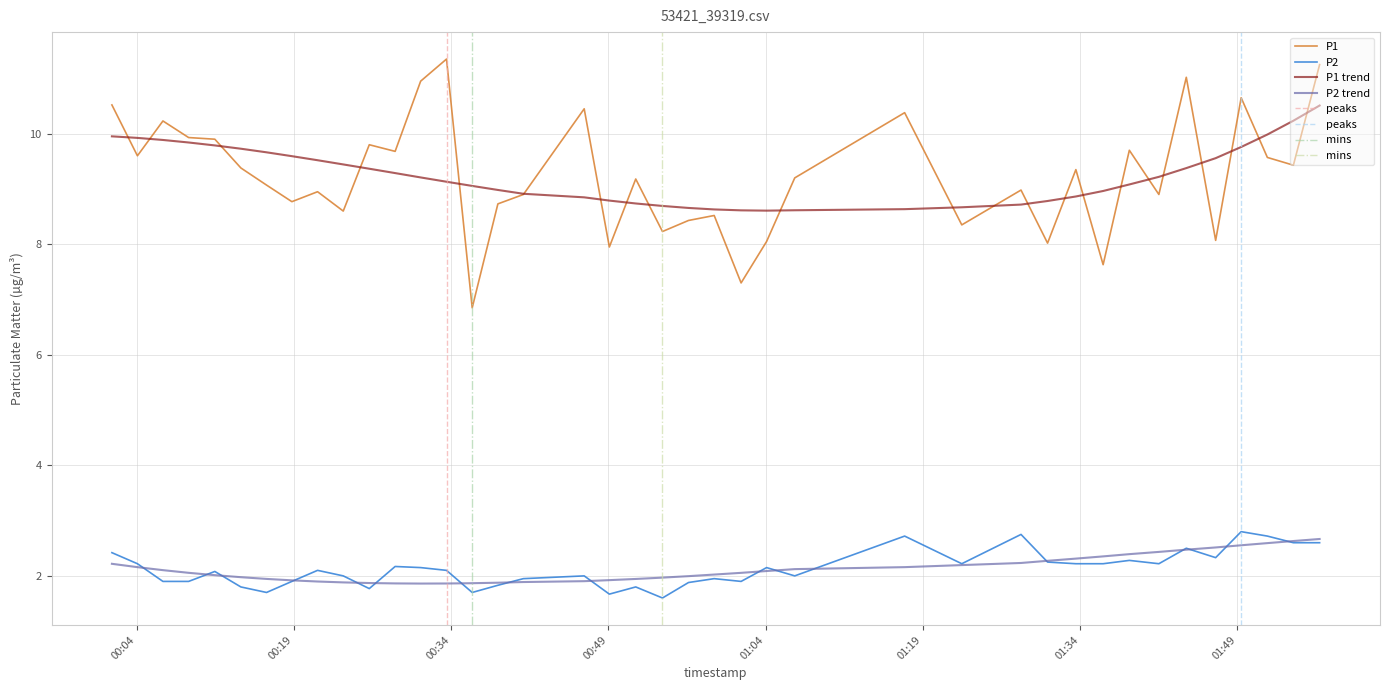

True or false: P1 trend and P2 intersect in this chart.

False